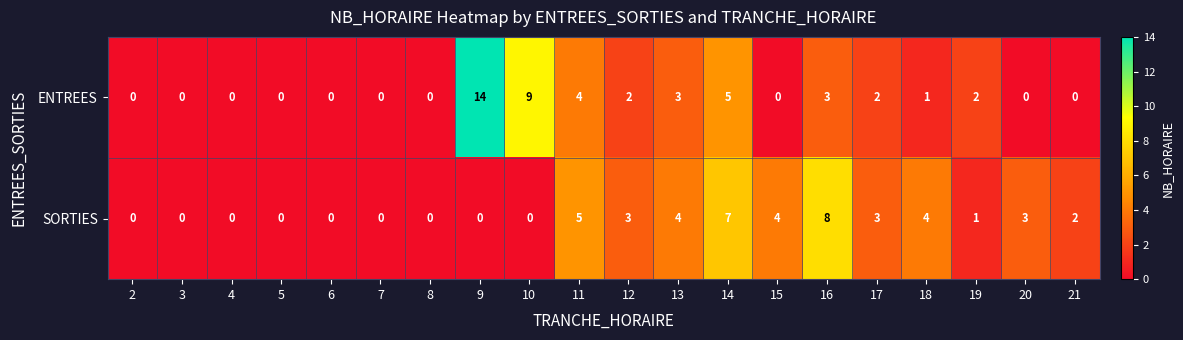

The ENTREES series shows 0 at 20. True or false?

True